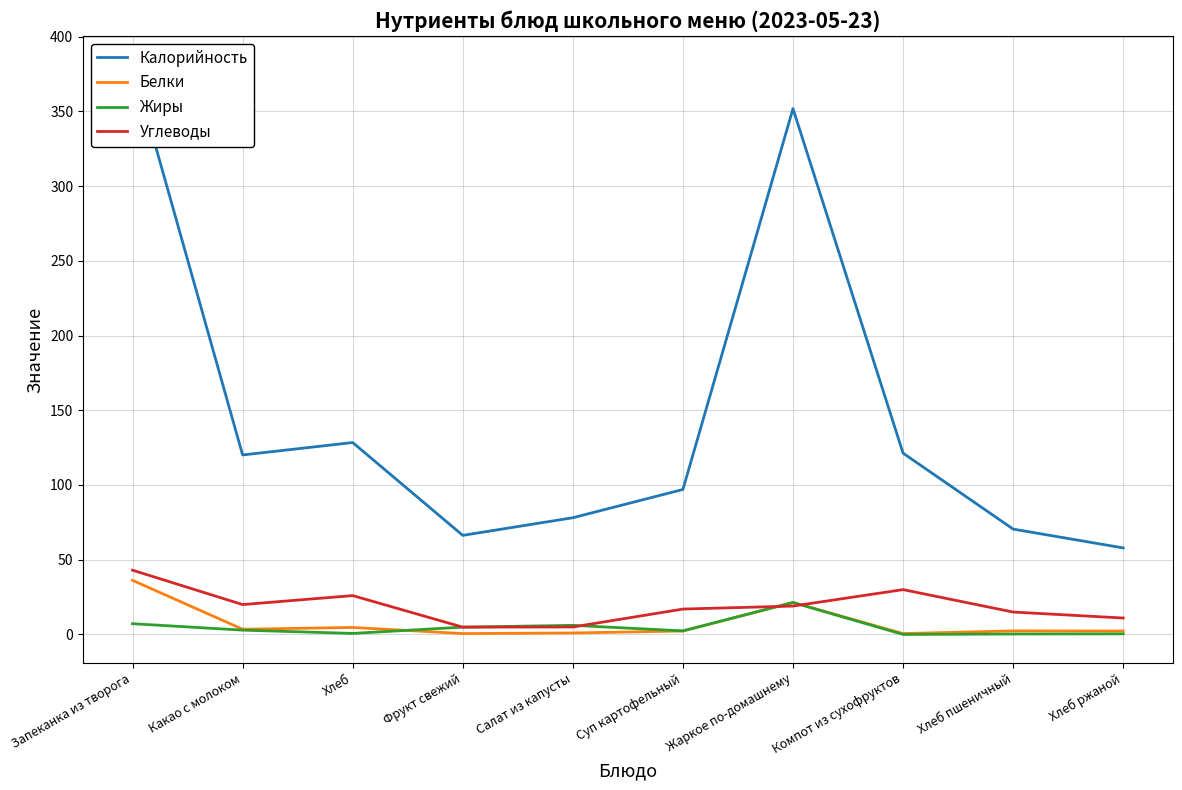

What is the total value across all series at Компот из сухофруктов?

151.9